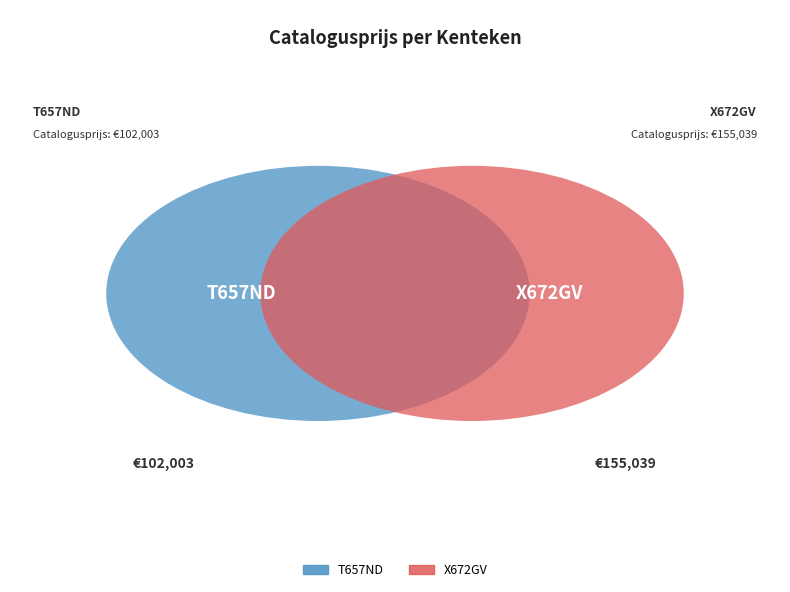

Between T657ND and X672GV, which is larger?

X672GV